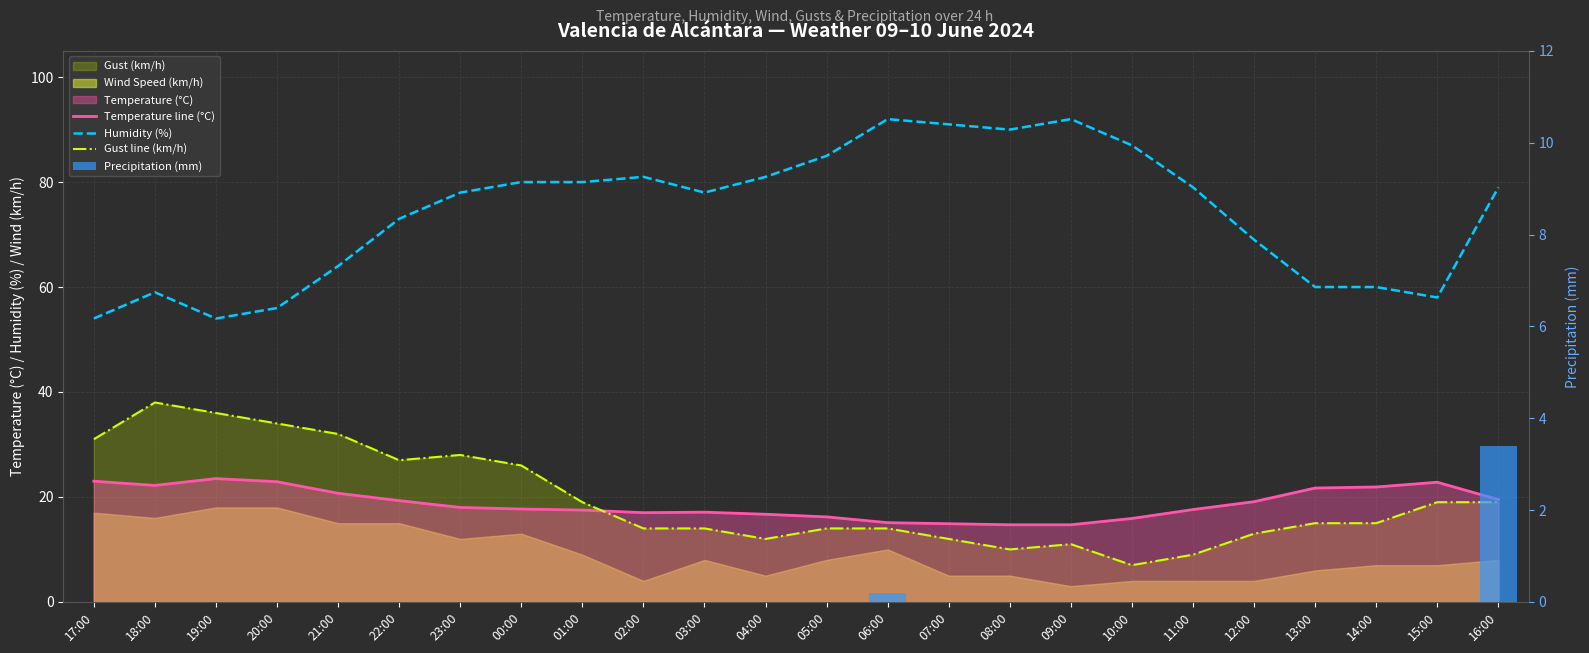

The value of Temperature line (°C) at 14:00 is 15.2. True or false?

False